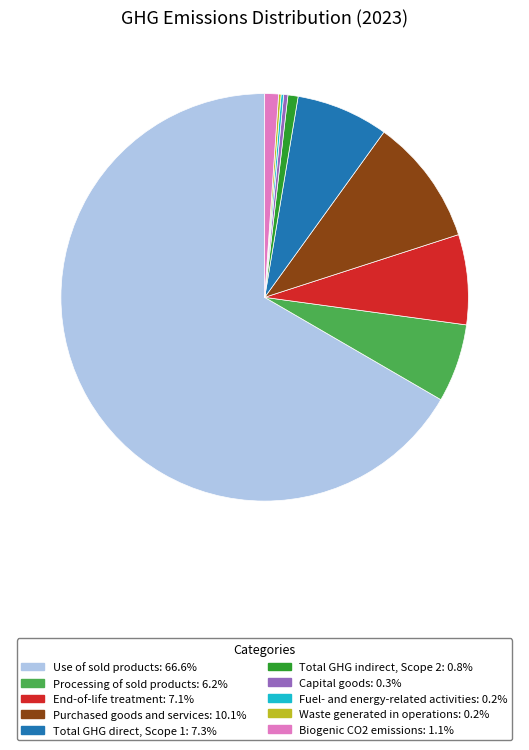

Is there a majority slice in this chart?

Yes